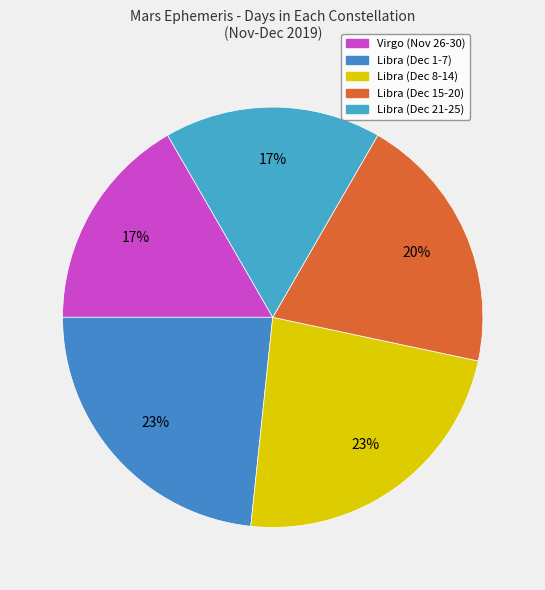

How many segments does this pie chart have?

5